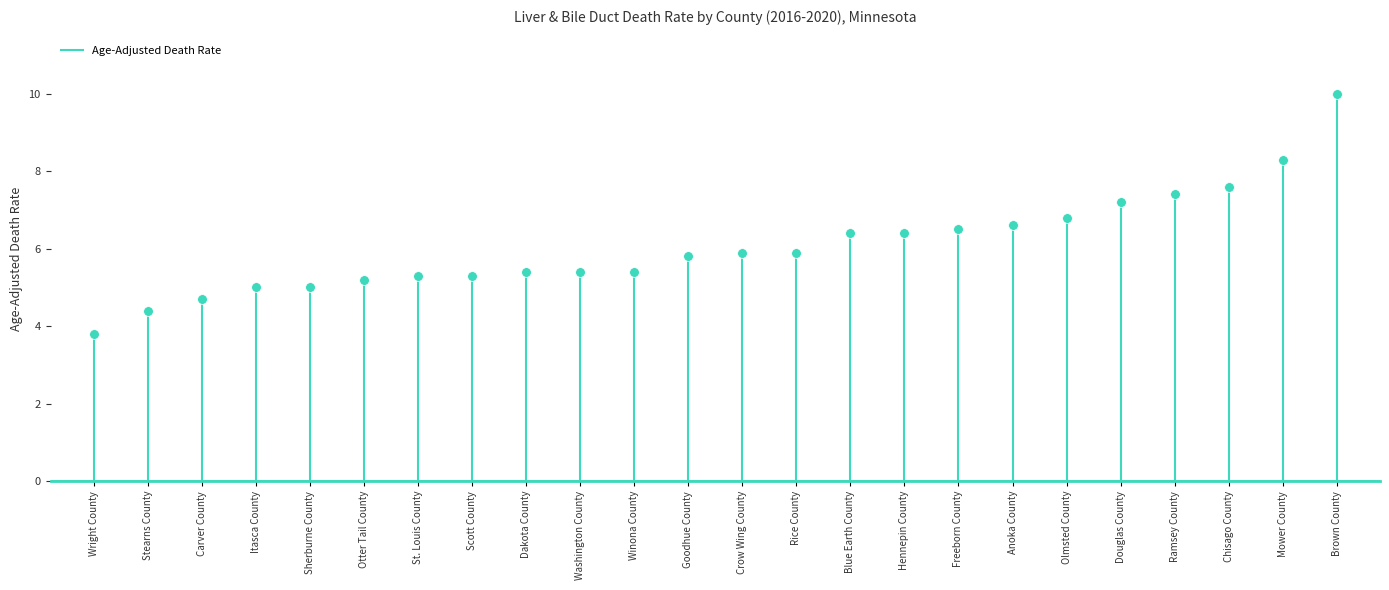

Which label corresponds to the smallest value in the chart?

Wright County